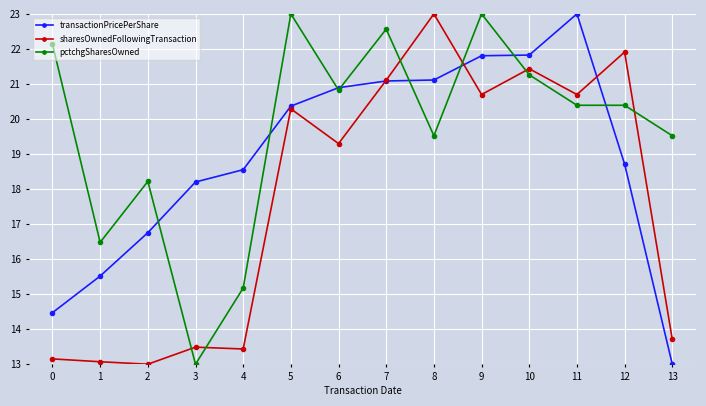

What is the difference between the maximum and second lowest values in the sharesOwnedFollowingTransaction series?

9.9